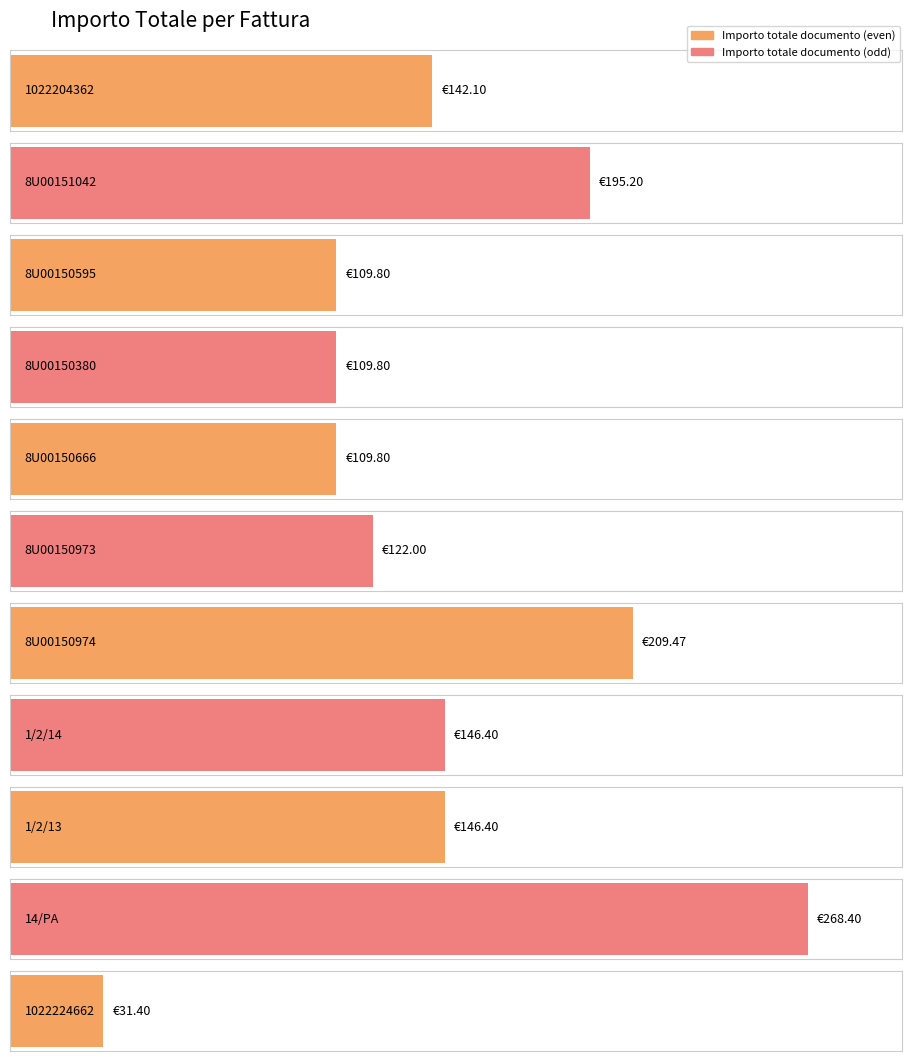

The value at 8U00150973 is 179.5. True or false?

False